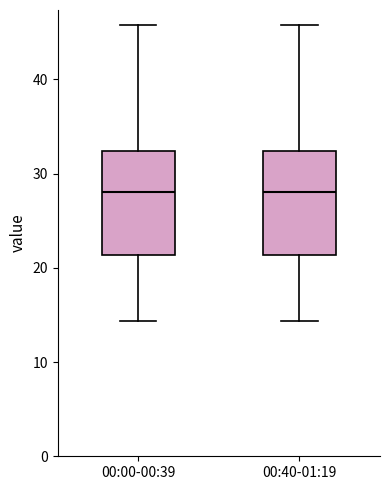

Where is the lower edge of the box for 00:40-01:19 on the y-axis? The values are not printed on the chart, so give them approximately, as read against the axis.

21